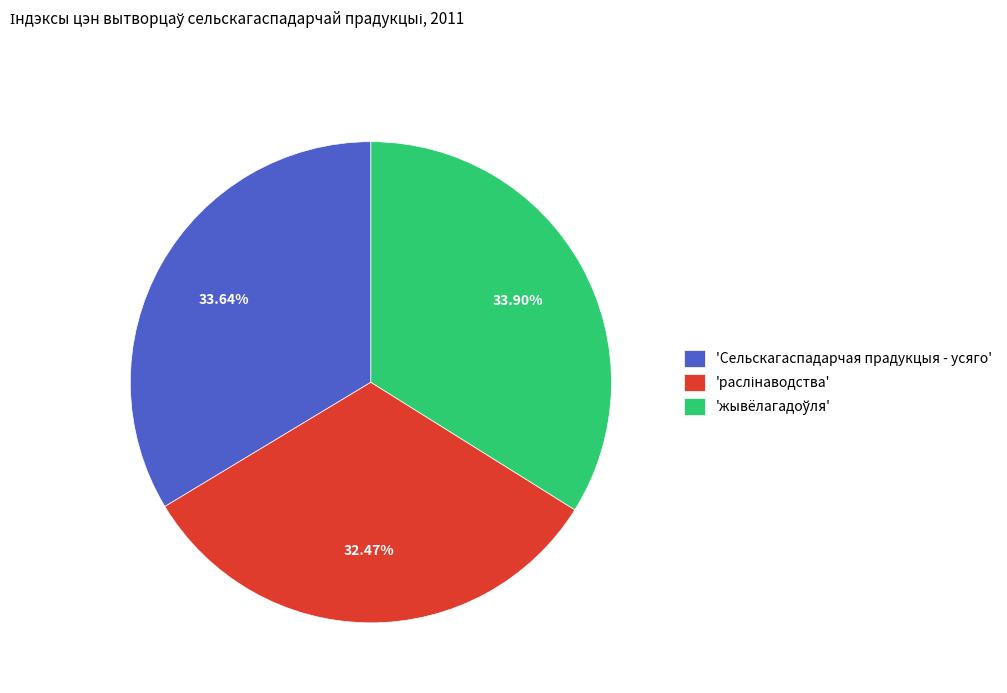

Does 'Сельскагаспадарчая прадукцыя - усяго' represent more than half of the total?

No